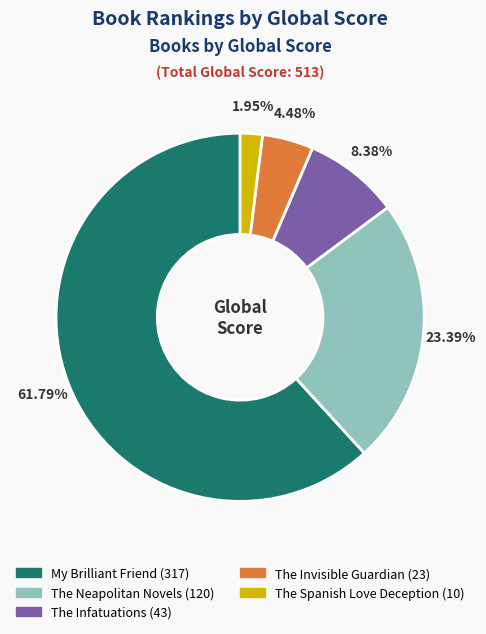

Is the sum of My Brilliant Friend and The Spanish Love Deception greater than half?

Yes